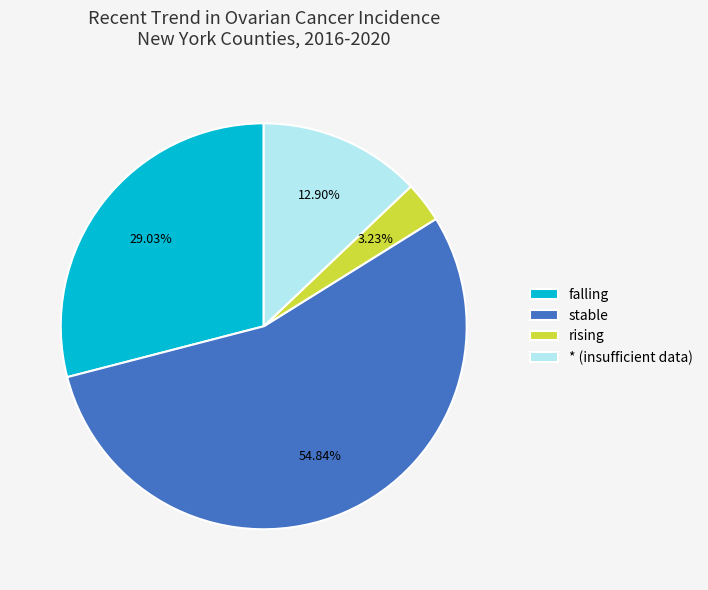

Does any single category account for the majority?

Yes